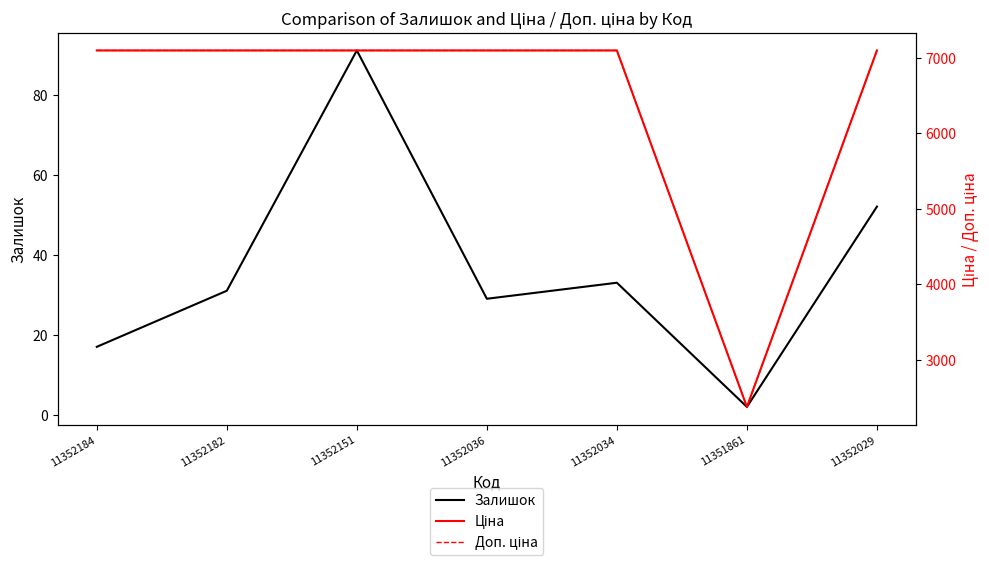

Reading left to right, transcribe all the data shown in this chart.

Залишок: 17.0	31.0	91.0	29.0	33.0	2.0	52.0
Ціна: 7098.8	7098.8	7098.8	7098.8	7098.8	2372.4	7098.8
Доп. ціна: 7098.8	7098.8	7098.8	7098.8	7098.8	2372.0	7098.8